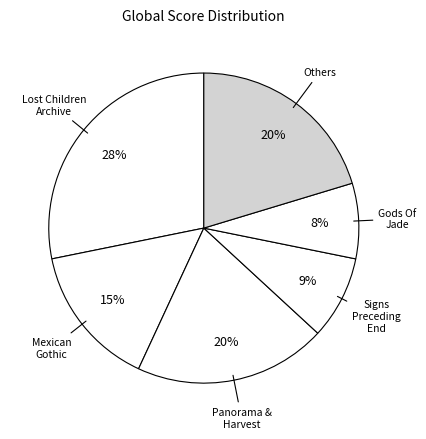

How many slices are in this pie chart?

6